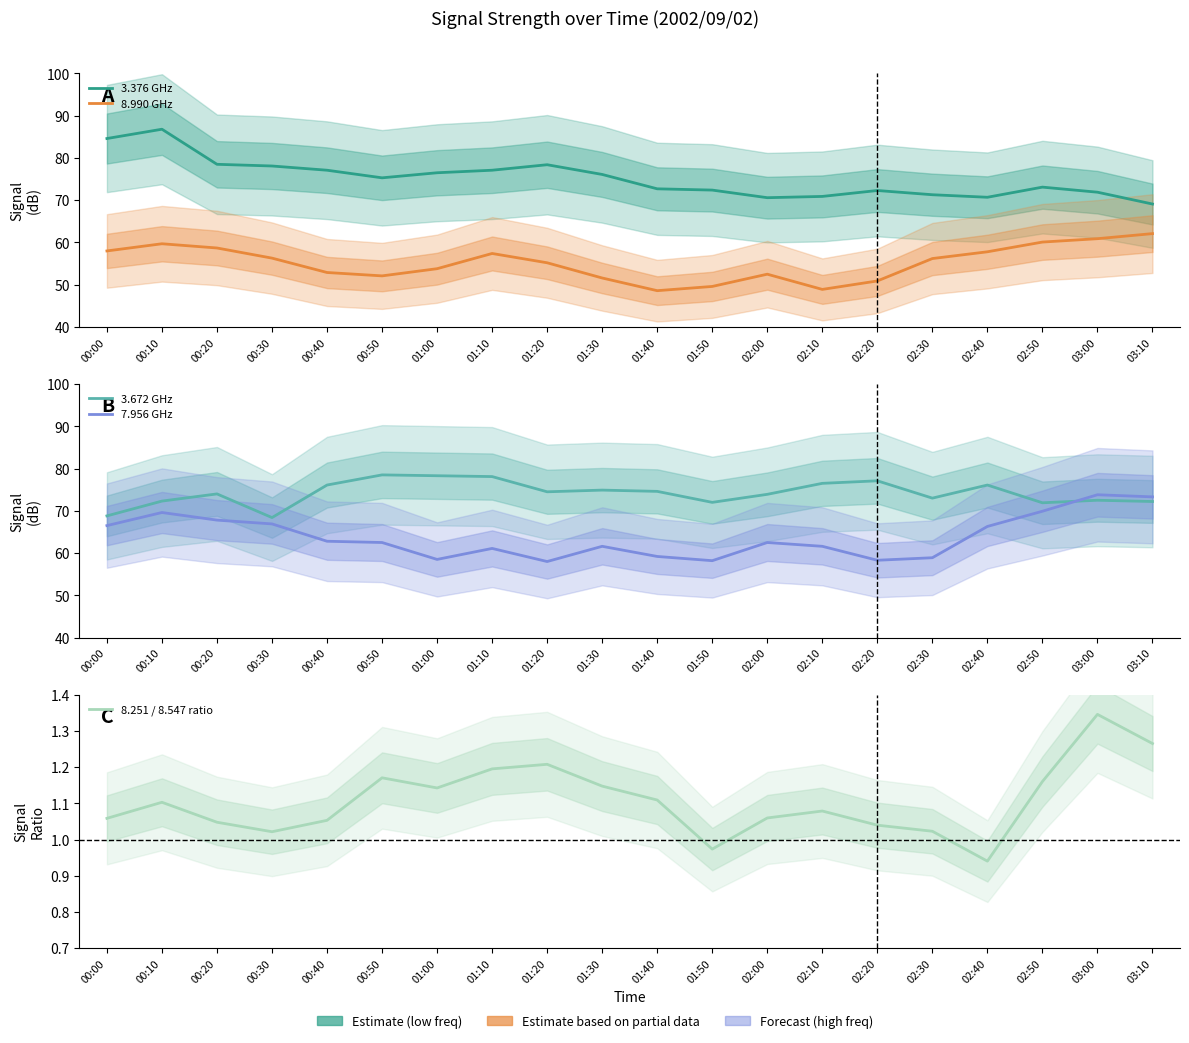

True or false: 8.251 / 8.547 ratio and 3.672 GHz cross at least once.

False